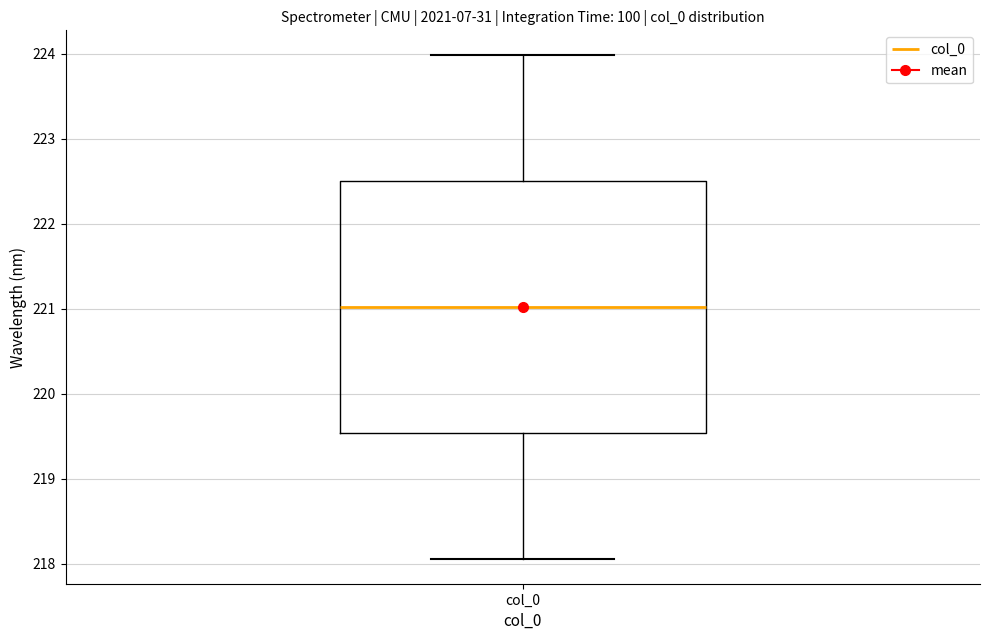

Transcribe this box plot: give where the median line is, the range the box spans, and where the two whiskers end, as read against the y-axis. The values are not printed on the chart, so give them approximately, as read against the axis.

median 221.0, box 219.5 to 222.5, whiskers 218.1 to 224.0